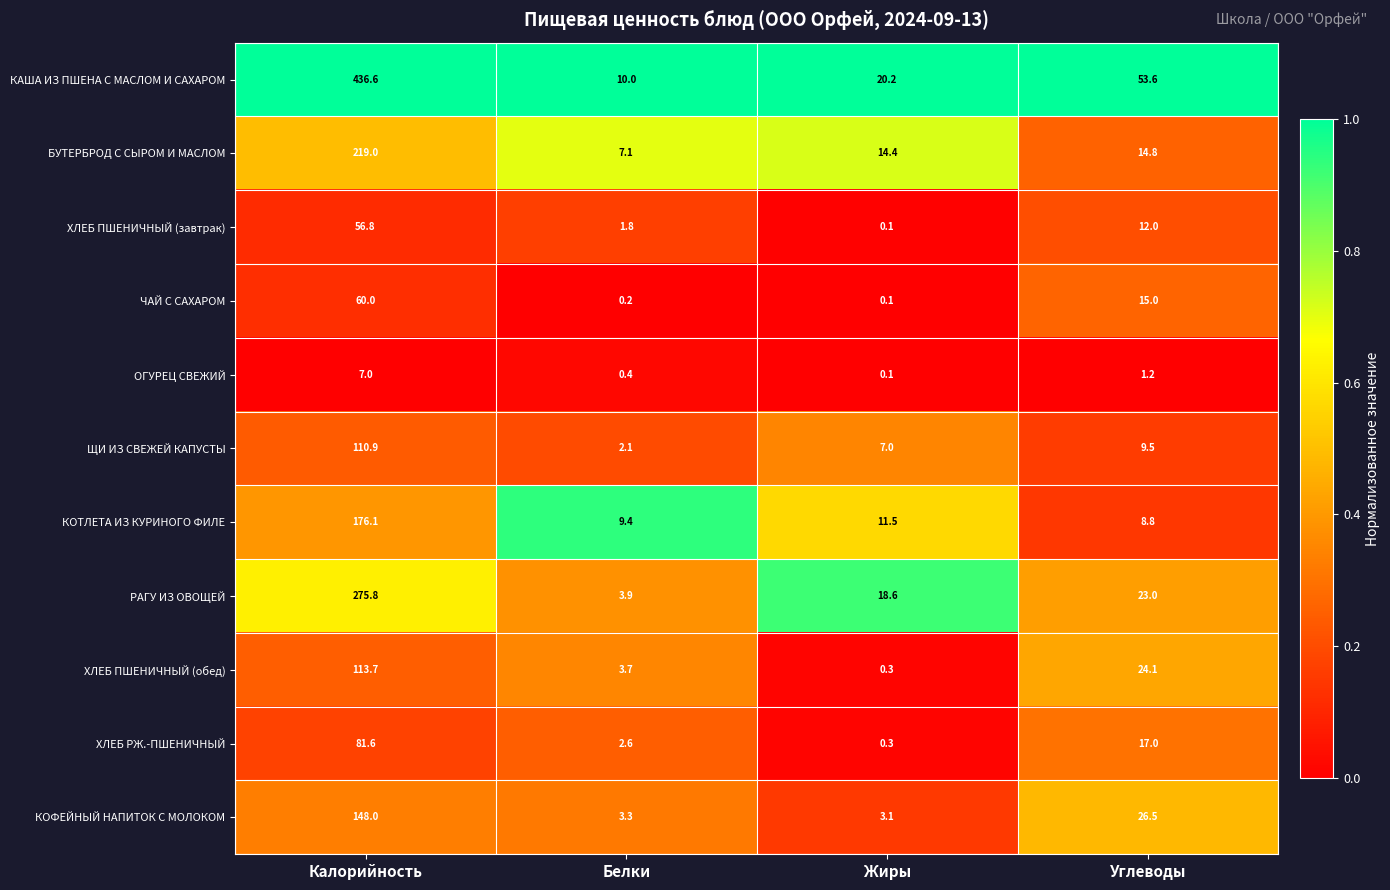

What is the approximate value of ХЛЕБ ПШЕНИЧНЫЙ (обед) at Калорийность?

113.7